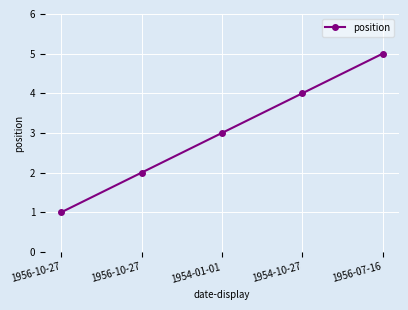

How many data points are less than 3?

2